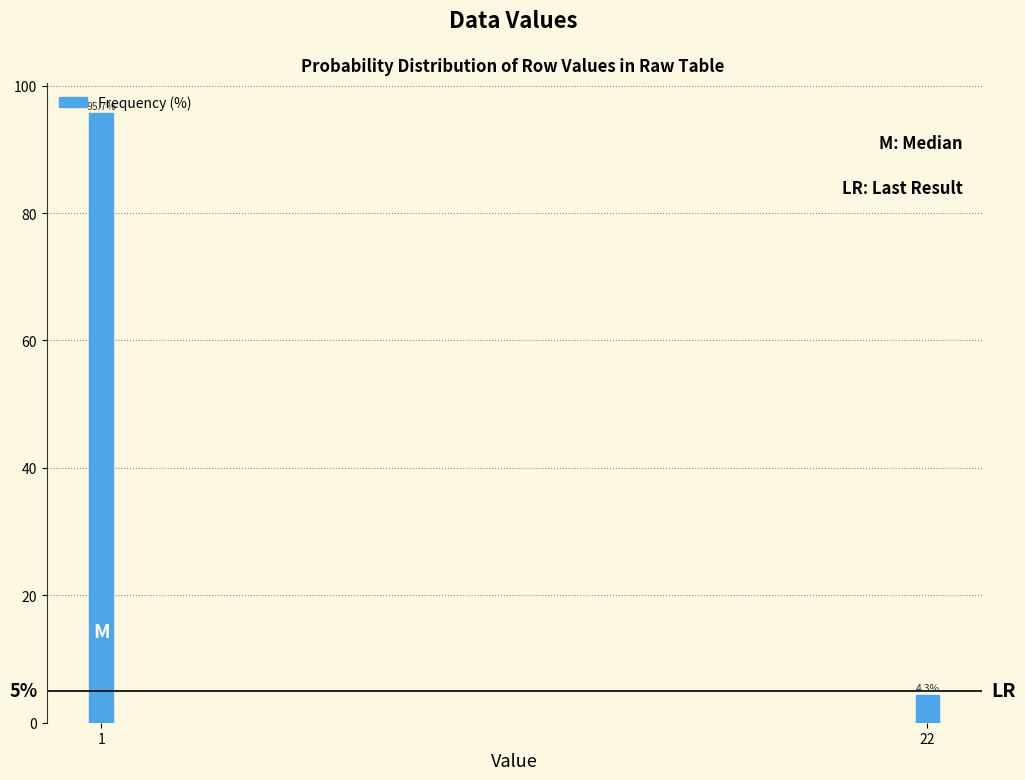

At which category does the chart reach its minimum across all series?

22